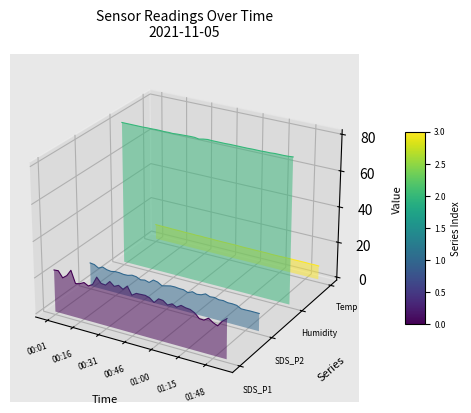

True or false: SDS_P2 has a value of -0.1 at 18.

False